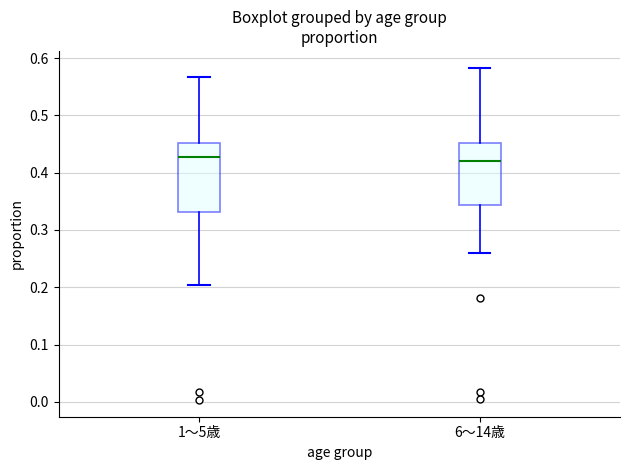

Reading left to right, read every box against the y-axis: the position of its median line, the range the box covers, and the ends of its whiskers. The values are not printed on the chart, so give them approximately, as read against the axis.

1～5歳: median 0.43, box 0.33 to 0.45, whiskers 0.20 to 0.57
6～14歳: median 0.42, box 0.34 to 0.45, whiskers 0.26 to 0.58